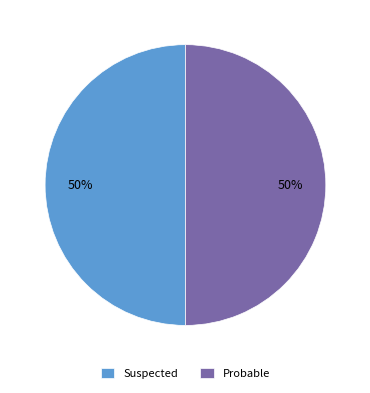

Is it true that Probable is 41% of the pie?

False